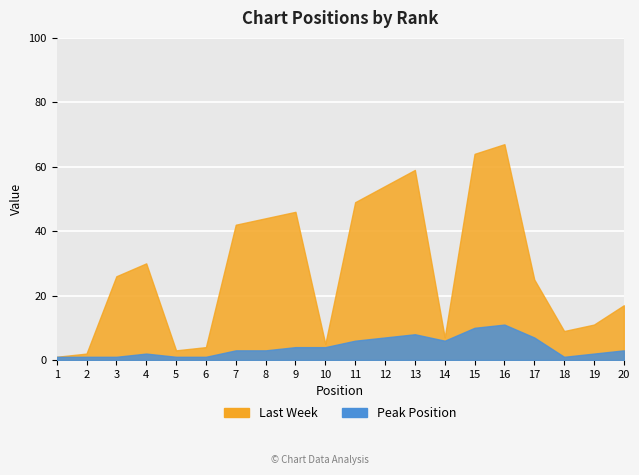

Rank the series at 15 from highest to lowest value.

Last Week, Peak Position